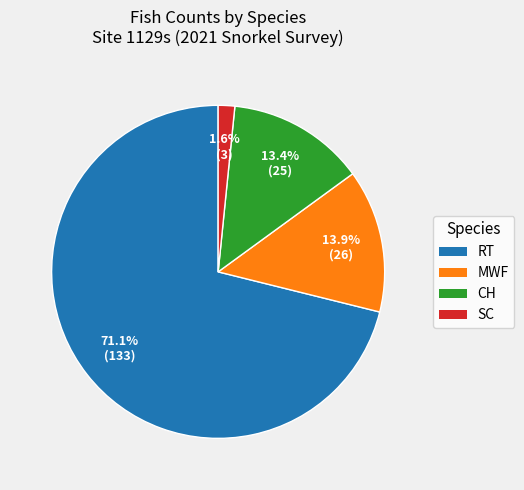

Is there any slice that represents more than half of the pie?

Yes